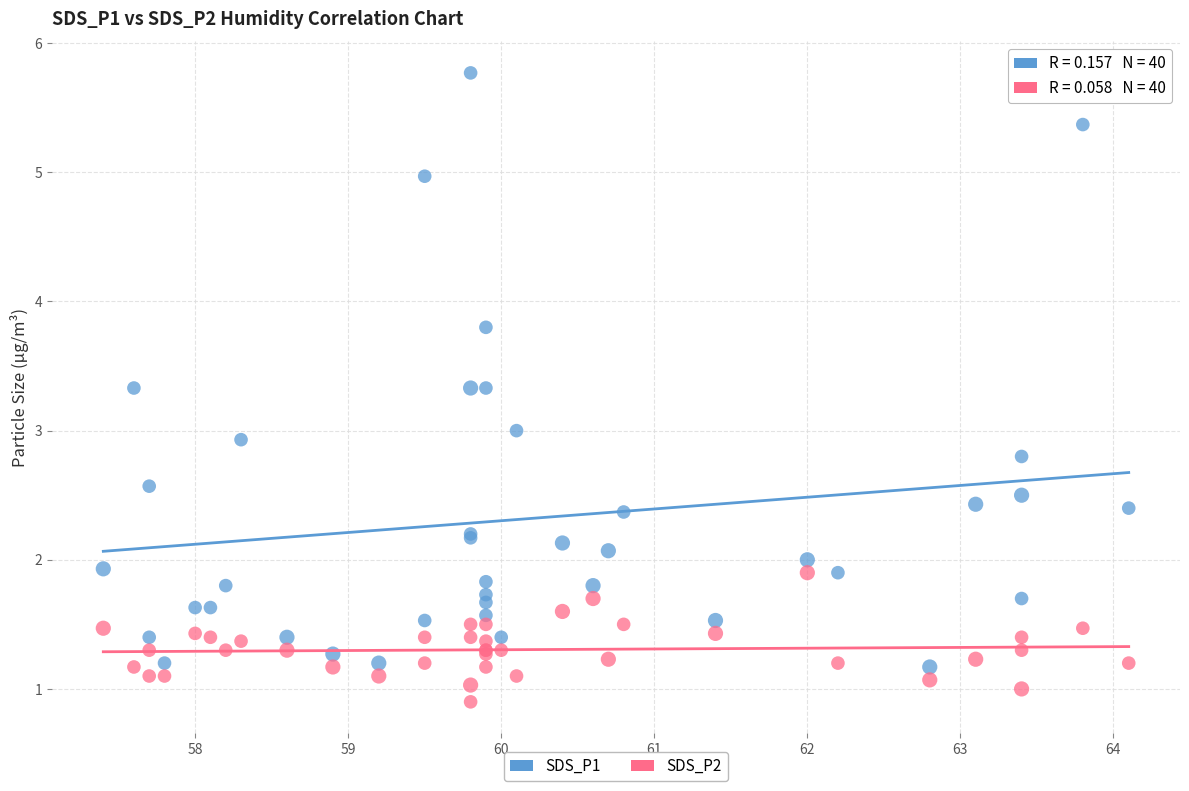

Which series has the widest spread of Y values?

SDS_P1